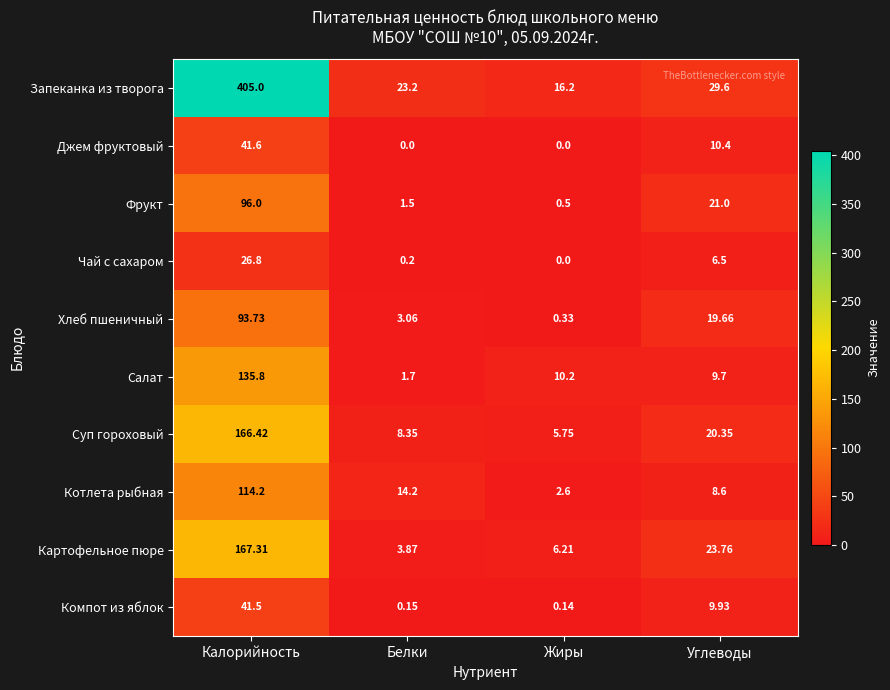

List the series in order of their peak value, highest first.

Запеканка из творога, Картофельное пюре, Суп гороховый, Салат, Котлета рыбная, Фрукт, Хлеб пшеничный, Джем фруктовый, Компот из яблок, Чай с сахаром